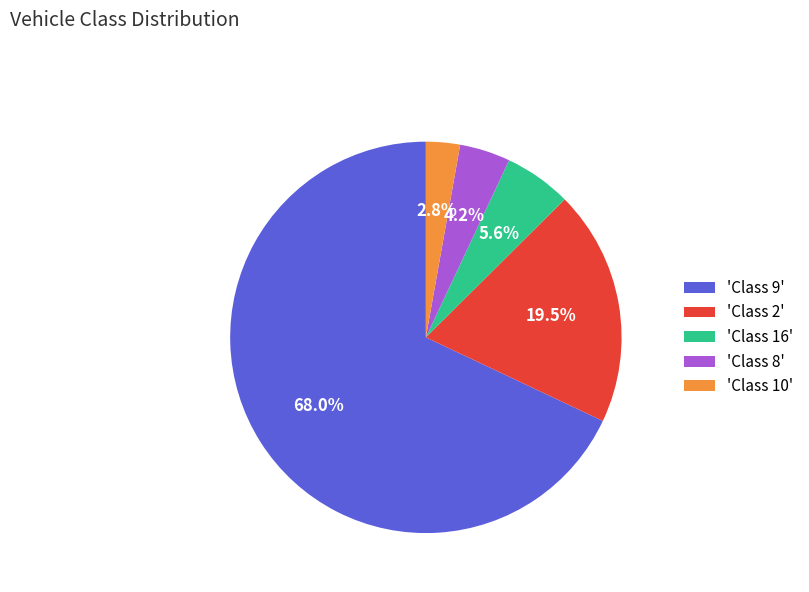

Rank the categories by value from lowest to highest.

'Class 10', 'Class 8', 'Class 16', 'Class 2', 'Class 9'